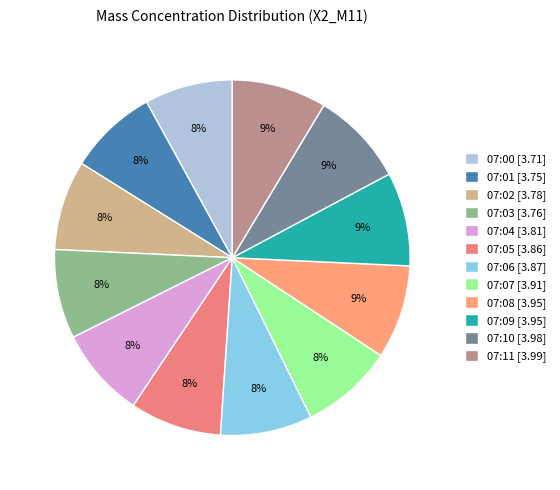

To the nearest percent, what is the combined percentage of 07:11 and 07:04?

17%